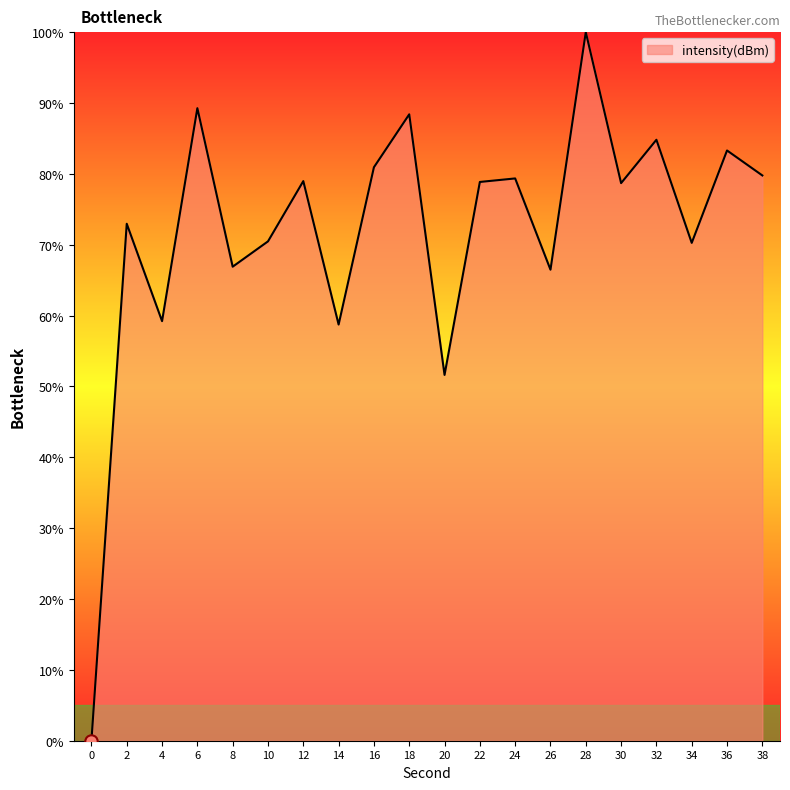

What is the ratio of the value at 18 to the value at 6?

1.0